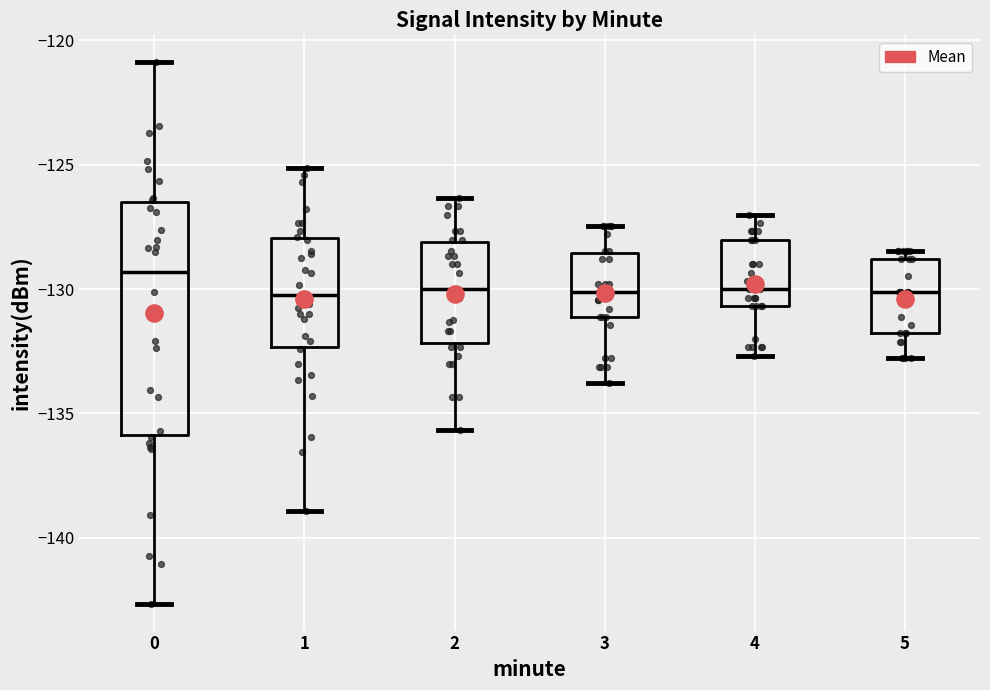

Reading left to right, read every box against the y-axis: the position of its median line, the range the box covers, and the ends of its whiskers. The values are not printed on the chart, so give them approximately, as read against the axis.

0: median -129.5, box -136.0 to -126.5, whiskers -142.5 to -121.0
1: median -130.0, box -132.5 to -128.0, whiskers -139.0 to -125.0
2: median -130.0, box -132.0 to -128.0, whiskers -135.5 to -126.5
3: median -130.0, box -131.0 to -128.5, whiskers -134.0 to -127.5
4: median -130.0, box -130.5 to -128.0, whiskers -132.5 to -127.0
5: median -130.0, box -132.0 to -129.0, whiskers -133.0 to -128.5